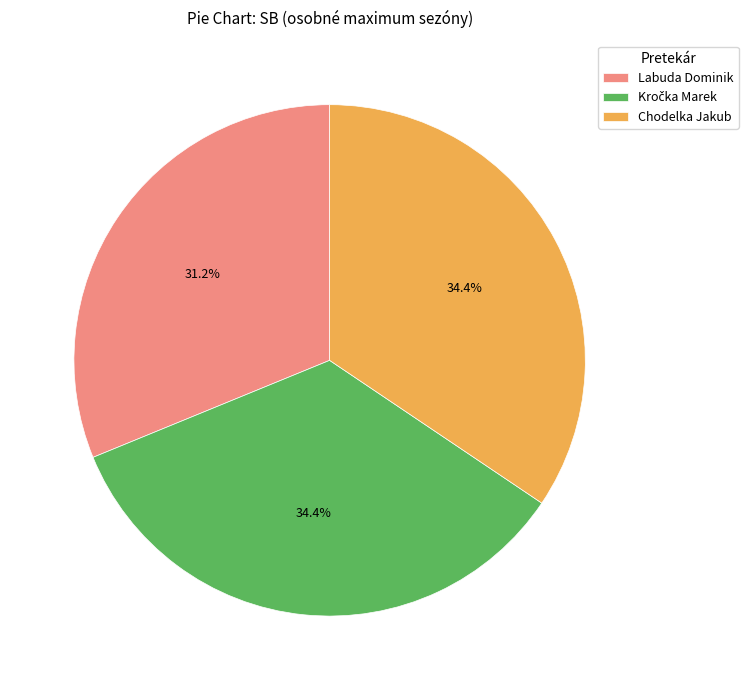

Do Chodelka Jakub and Labuda Dominik together represent more than half of the pie?

Yes